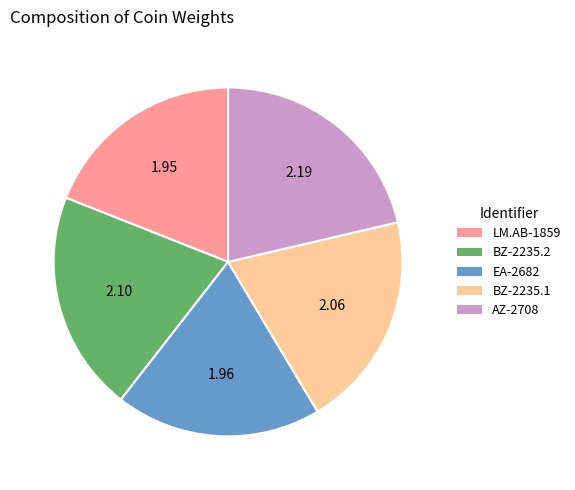

Does any single category account for the majority?

No